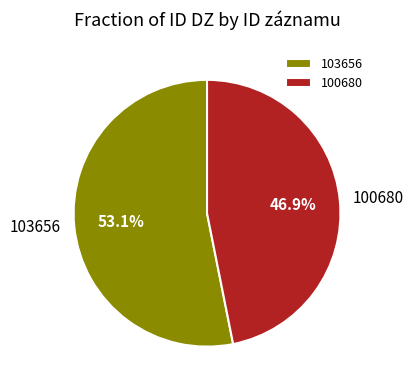

Which category has the smallest portion of the pie?

100680